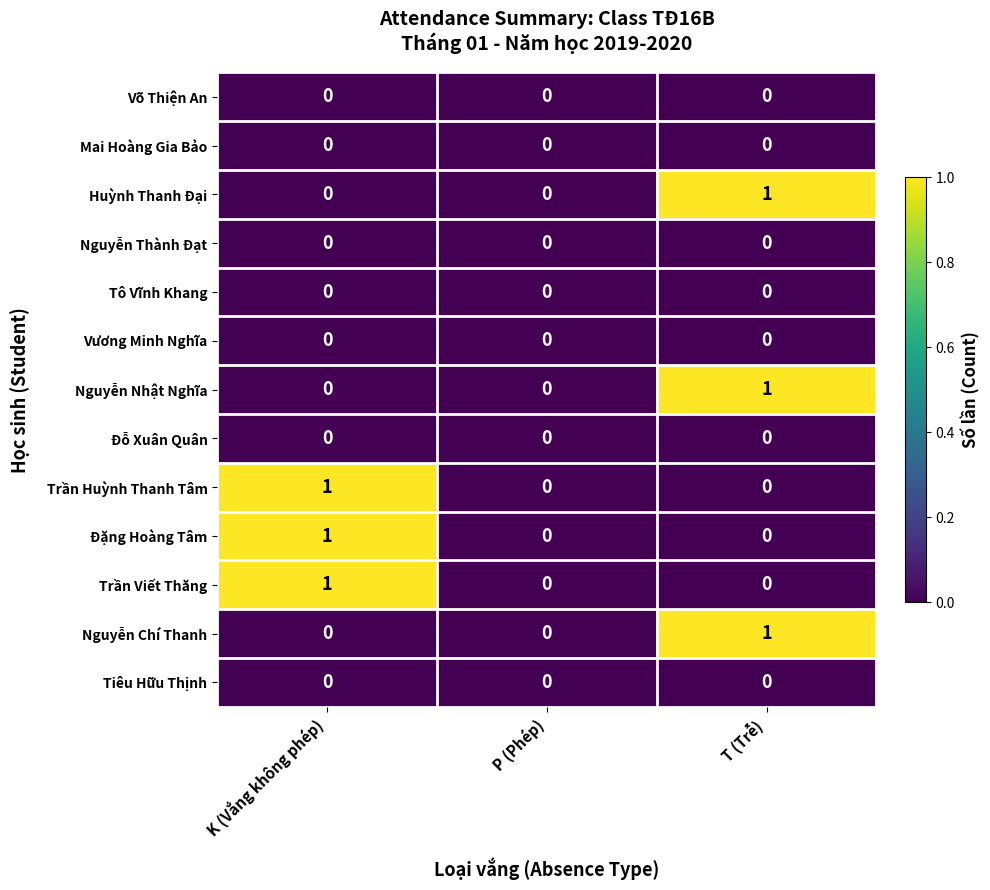

What is the spread (max minus min) of values at T (Trễ)?

1